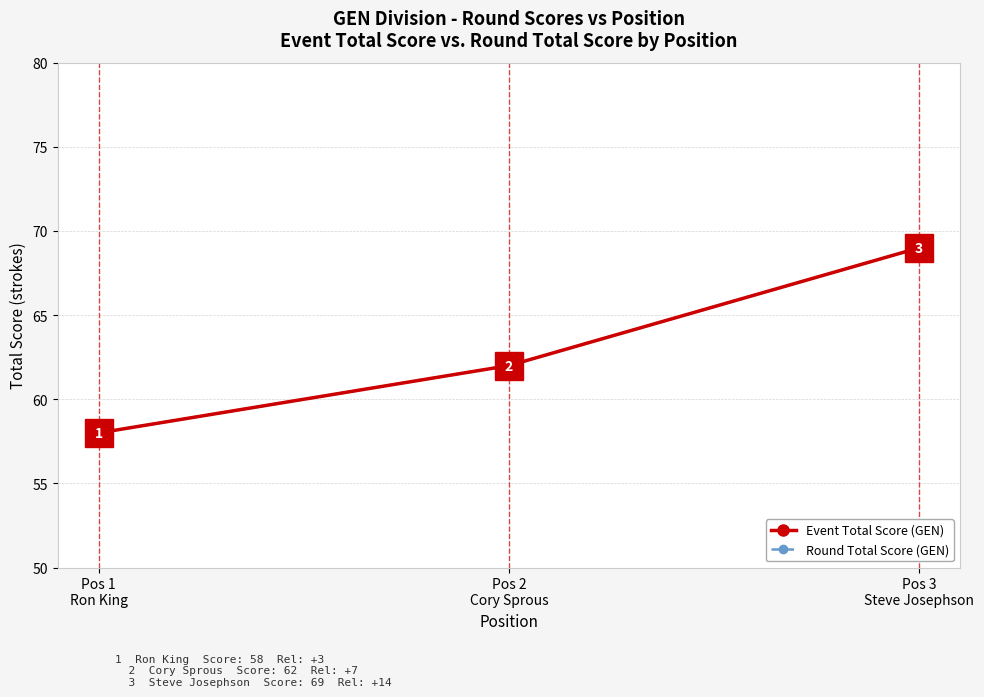

What value does the Round Total Score (GEN) series have at Pos 3
Steve Josephson, to the nearest 10?

70